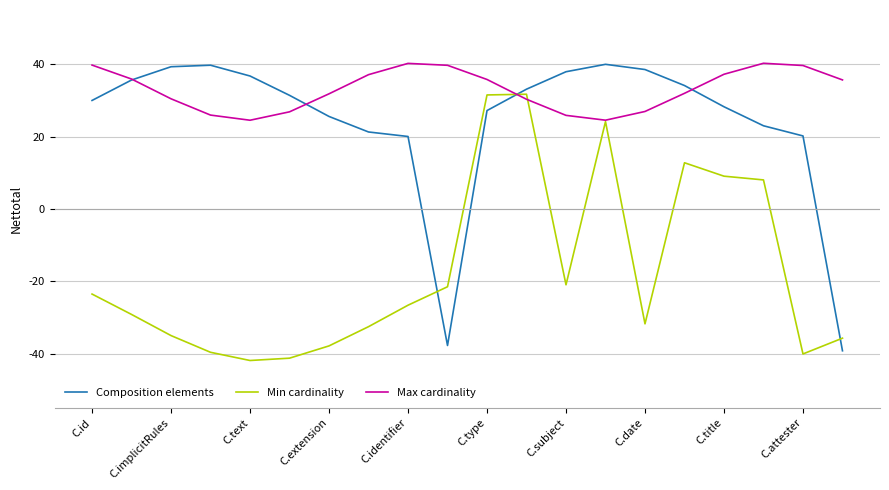

What is the smallest value displayed?

-41.9